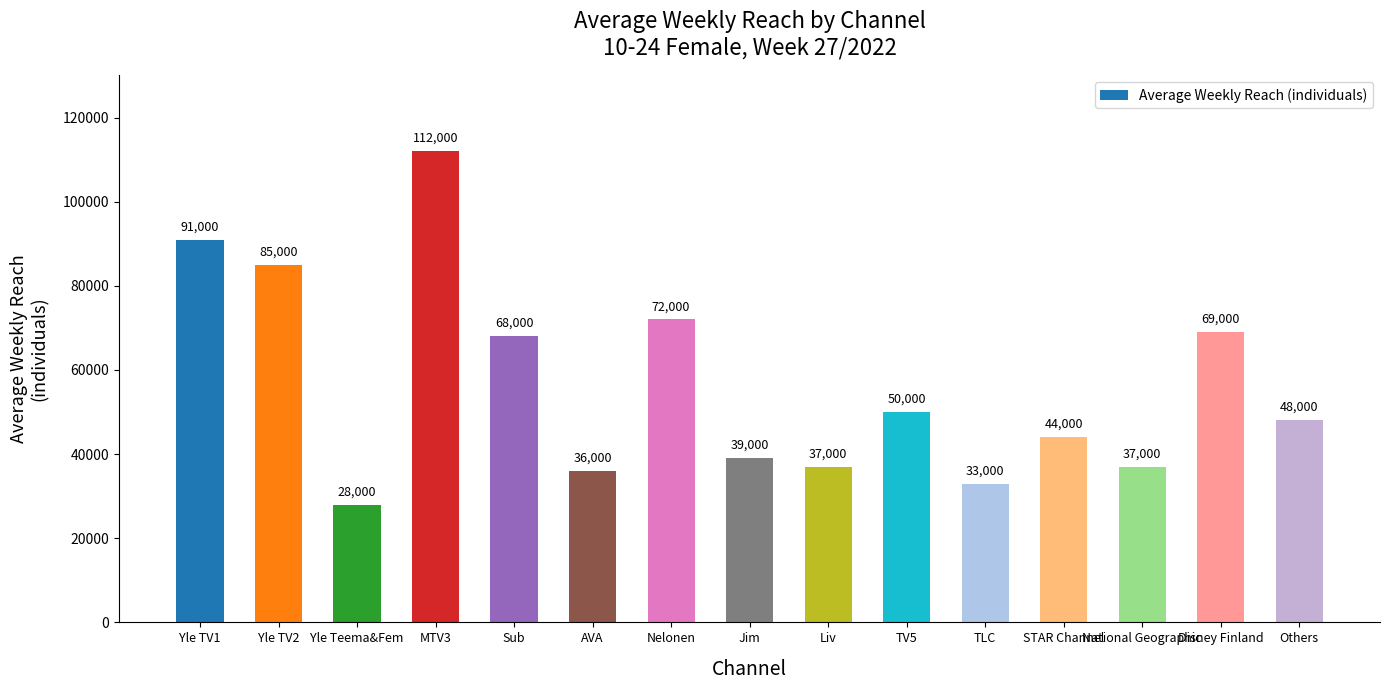

Between National Geographic and MTV3, which is larger?

MTV3